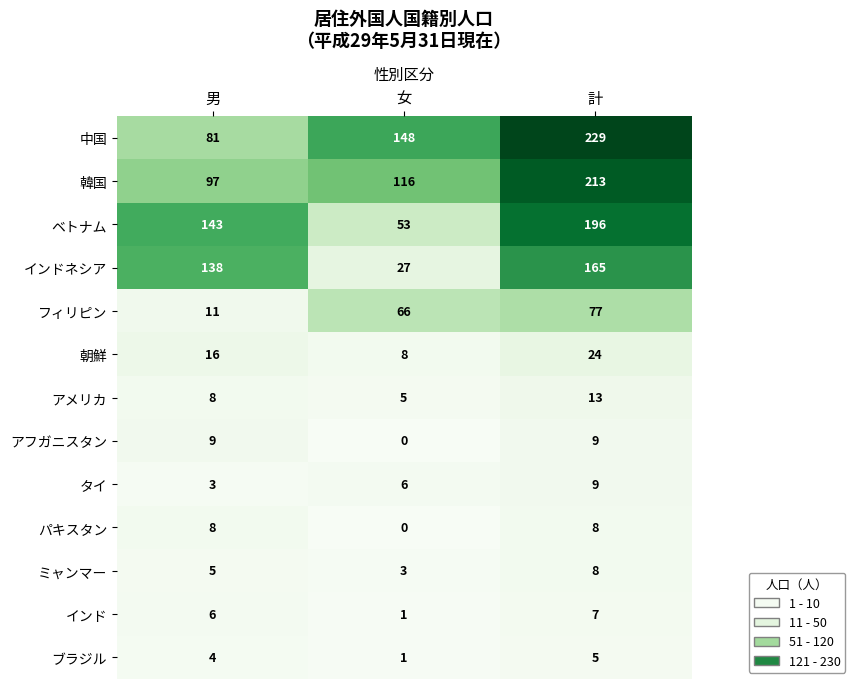

The タイ series shows 3 at 男. True or false?

True